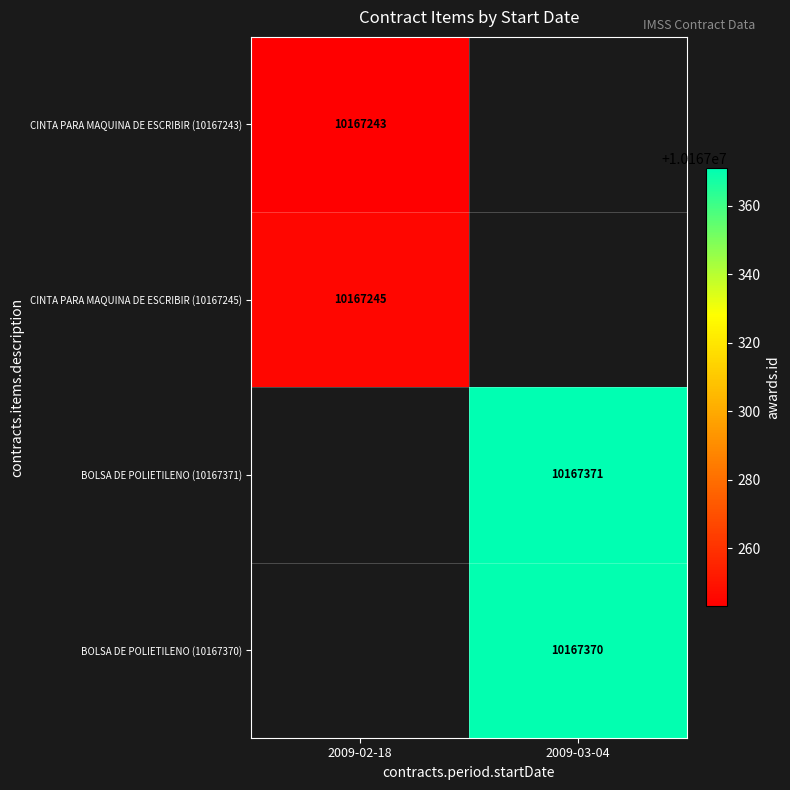

The CINTA PARA MAQUINA DE ESCRIBIR (10167245) series shows 10167245 at 2009-02-18. True or false?

True